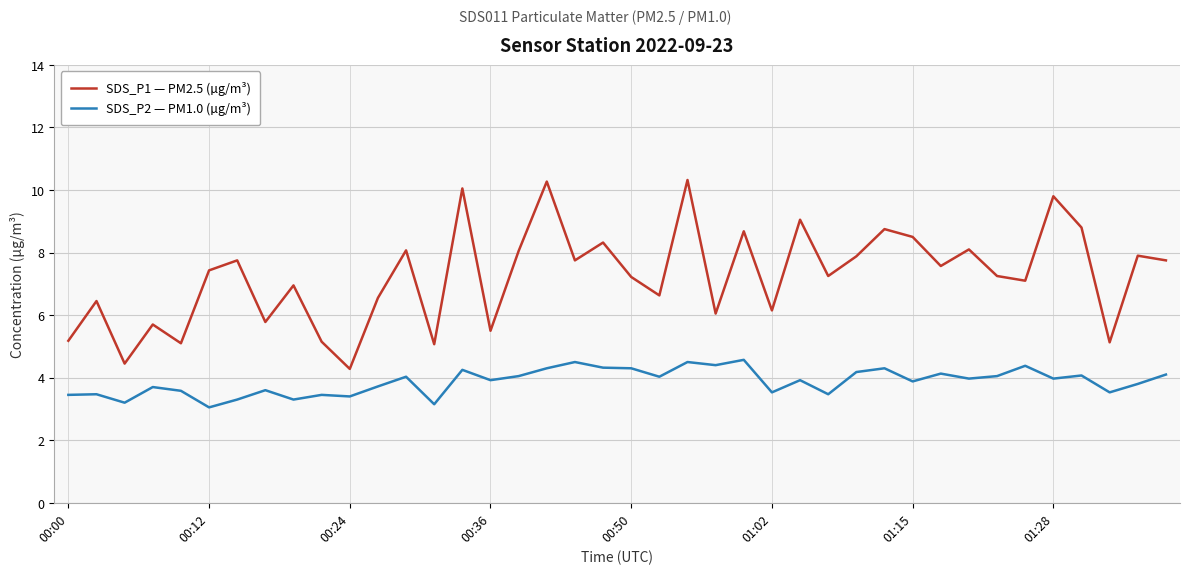

List the series in order of their peak value, highest first.

SDS_P1 — PM2.5 (µg/m³), SDS_P2 — PM1.0 (µg/m³)